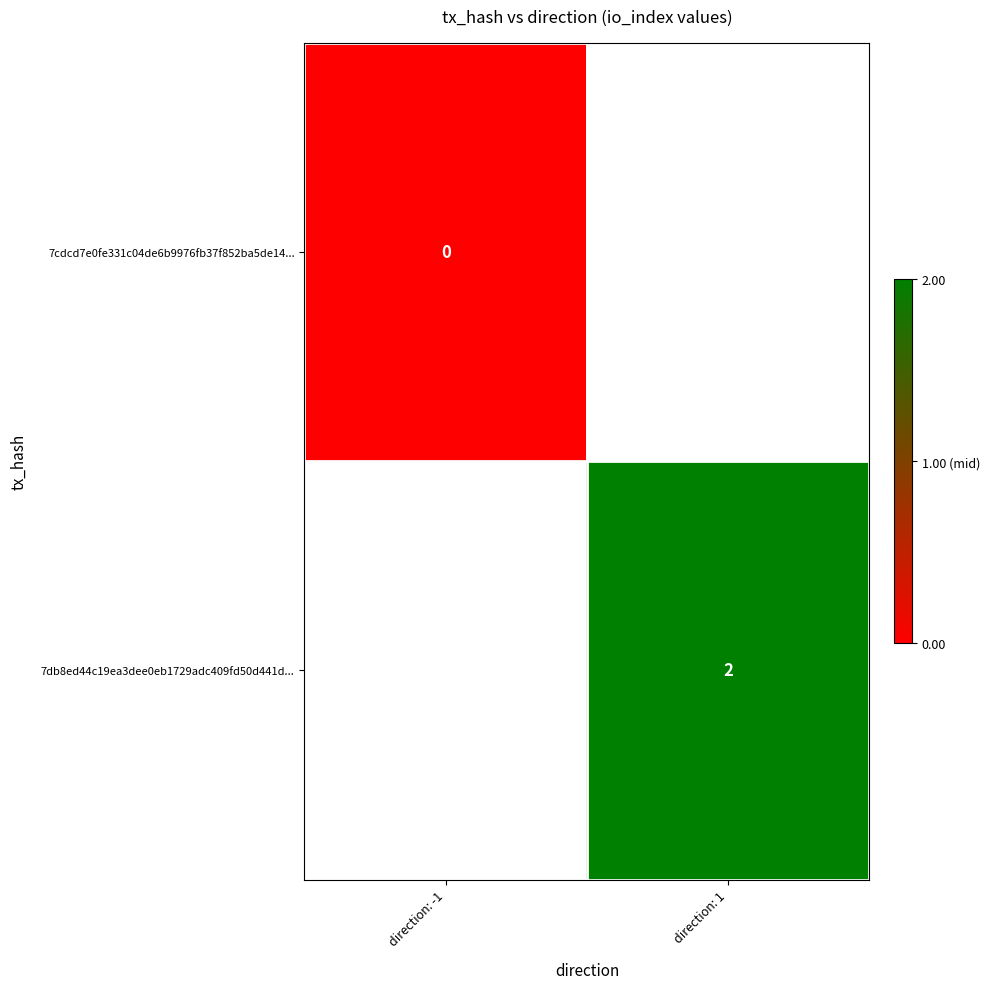

The value of 7db8ed44c19ea3dee0eb1729adc409fd50d441d... at direction: 1 is 4. True or false?

False